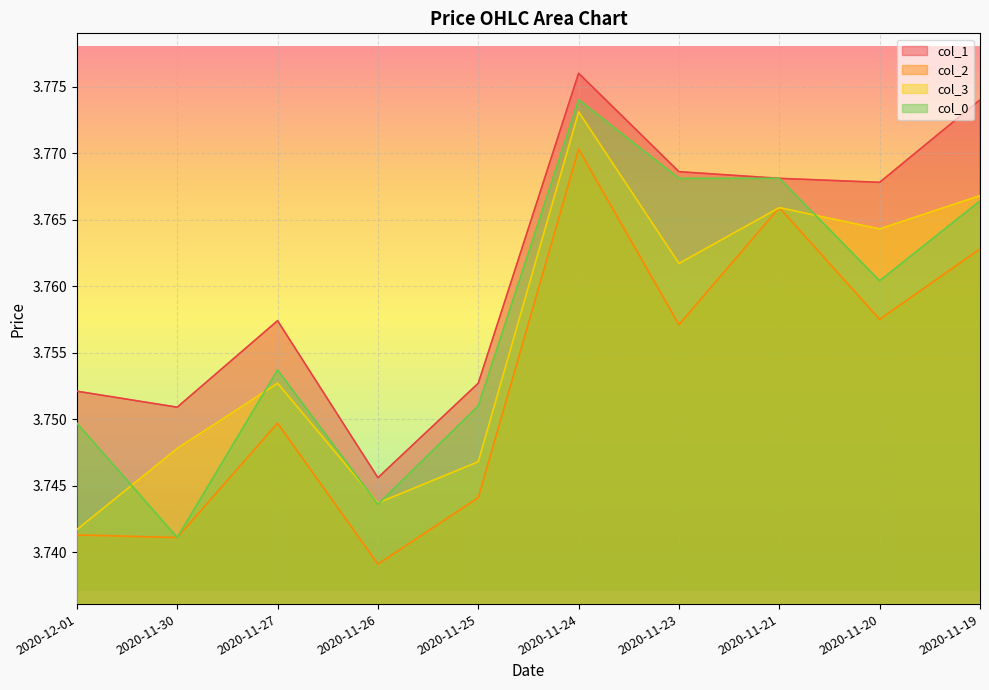

How many lines are shown in the chart?

4